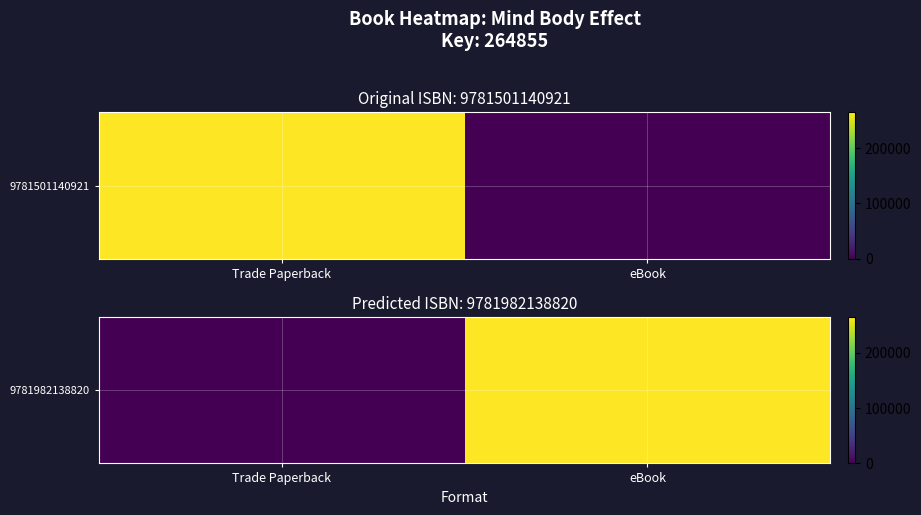

At which category does the chart reach its minimum across all series?

Trade Paperback